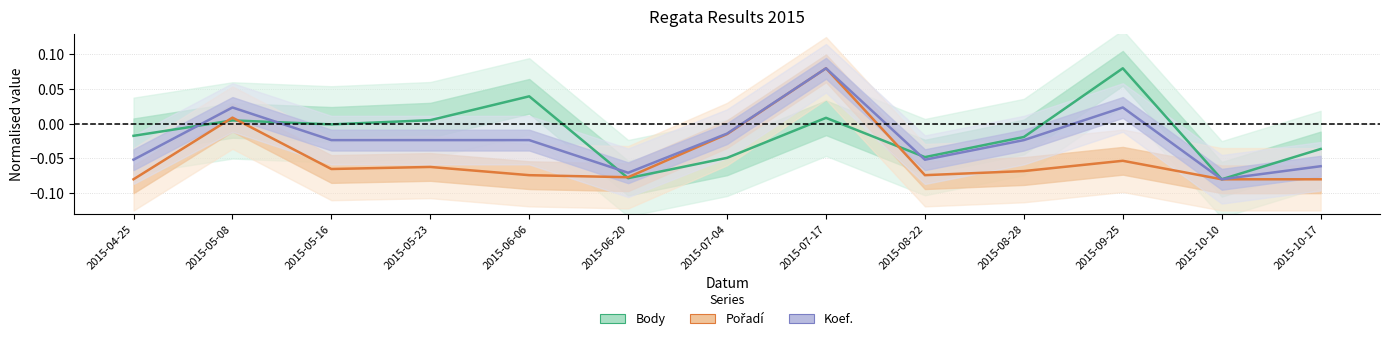

At which category does Pořadí reach its first local valley?

2015-05-16